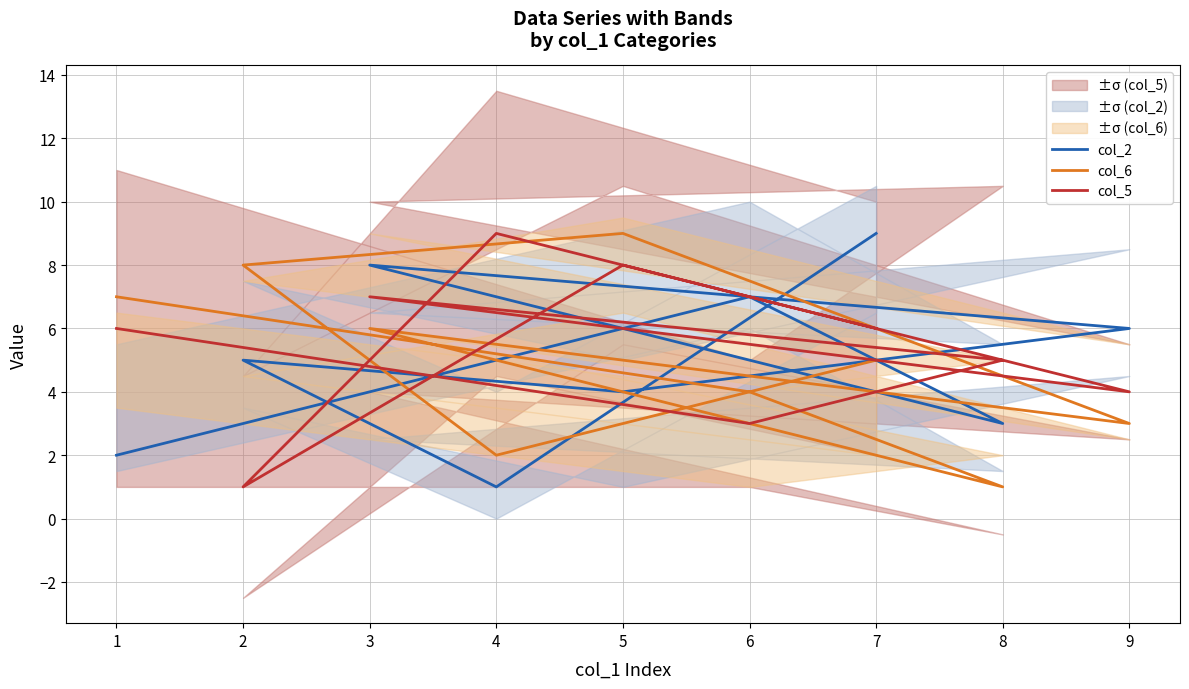

Count the col_6 values in the range 3 to 7.

5